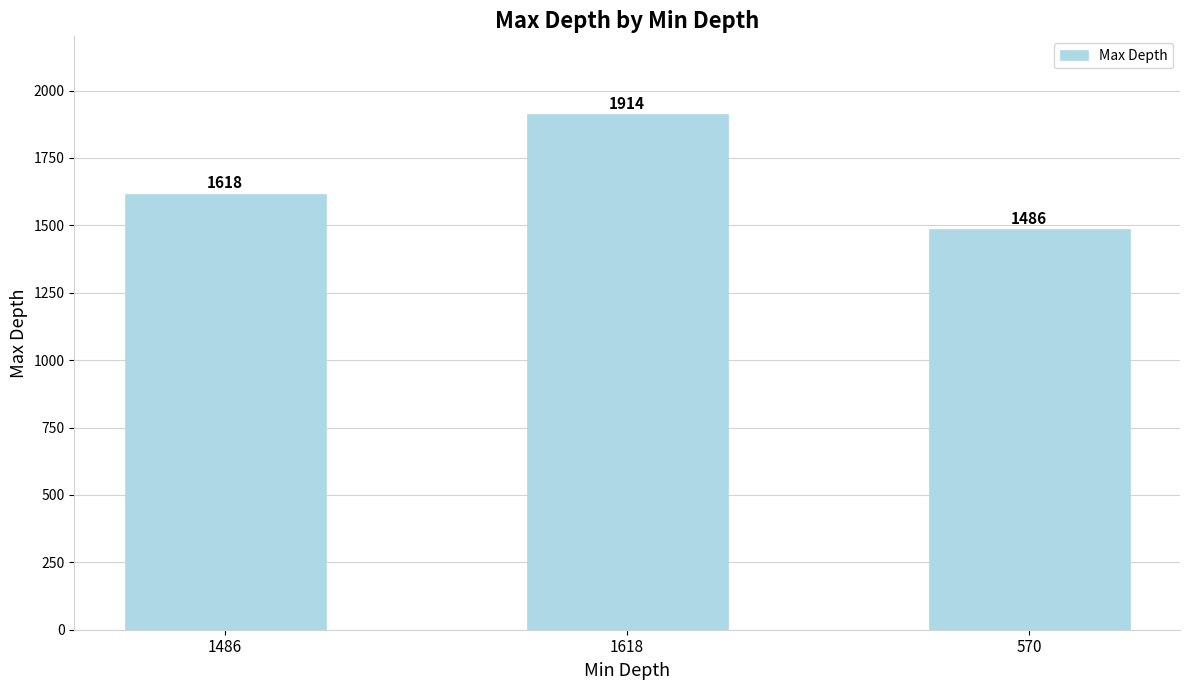

What is the sum of the values at 570 and 1618?

3400